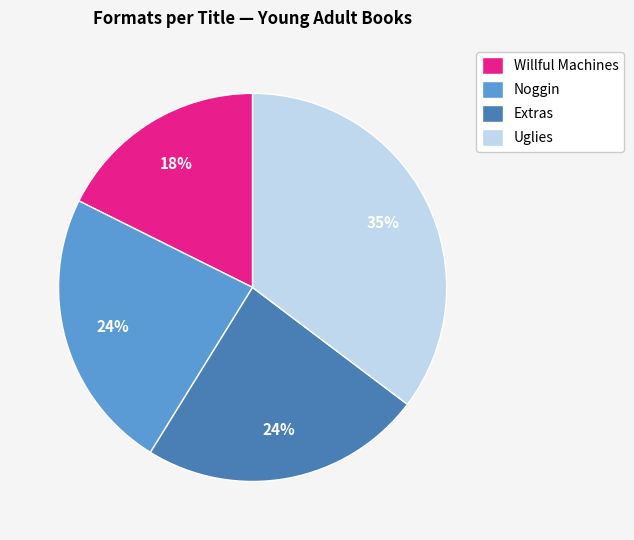

What percentage is the Willful Machines slice, to the nearest percent?

18%